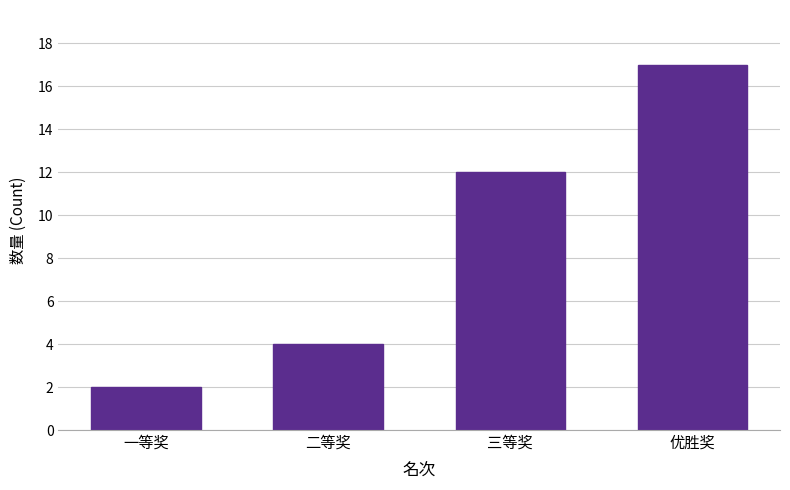

Reading left to right, what are all the values shown in this chart?

2	4	12	17